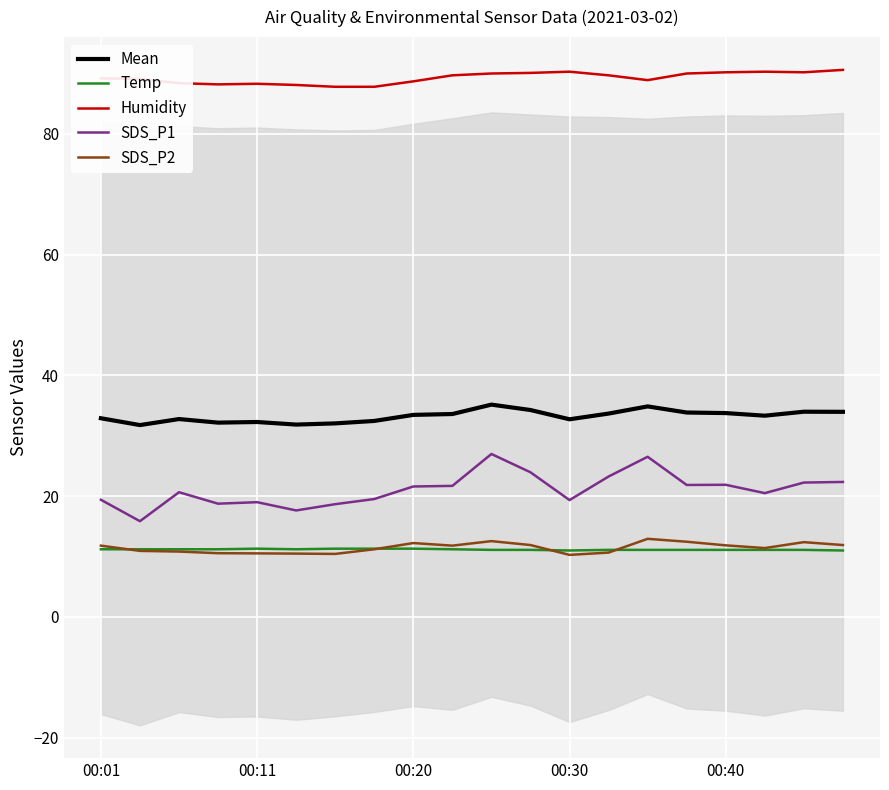

What is the sum of all Temp values?

223.2